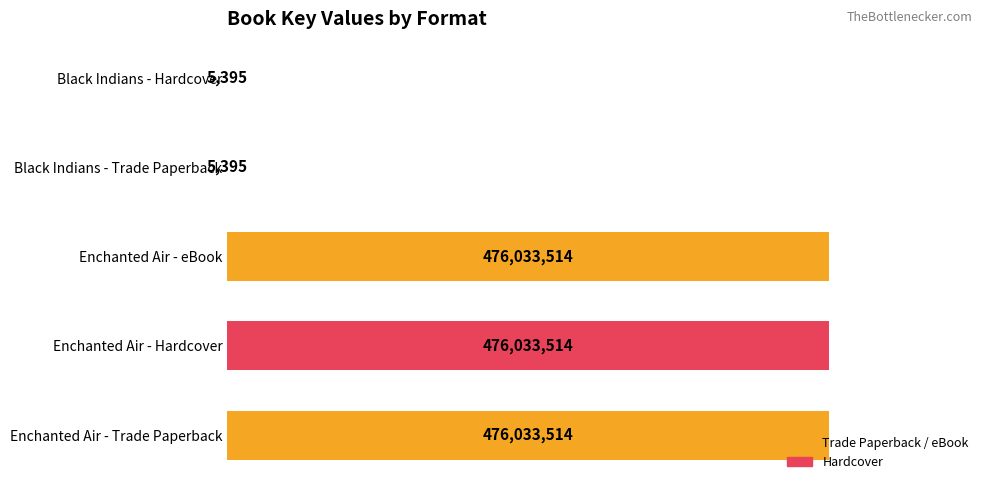

Does the chart contain stacked bars?

No